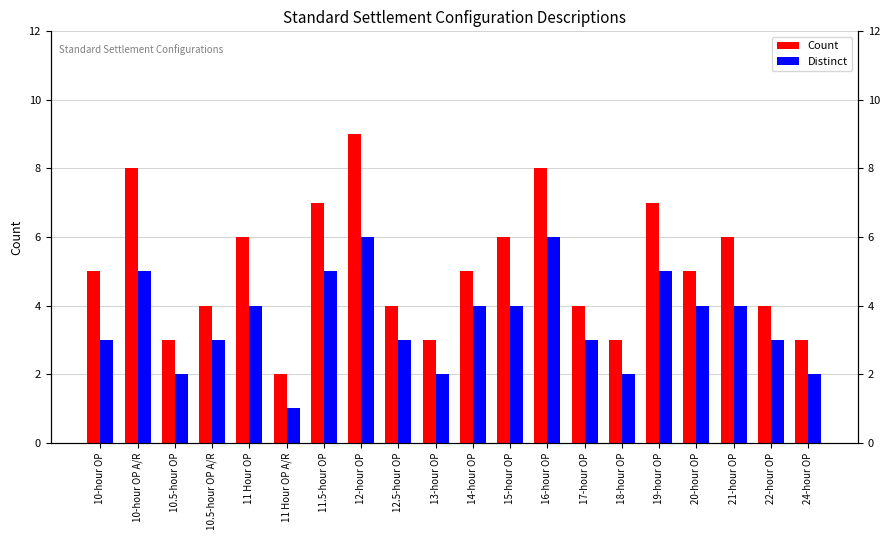

What is the difference between the highest and lowest values at 21-hour OP?

2